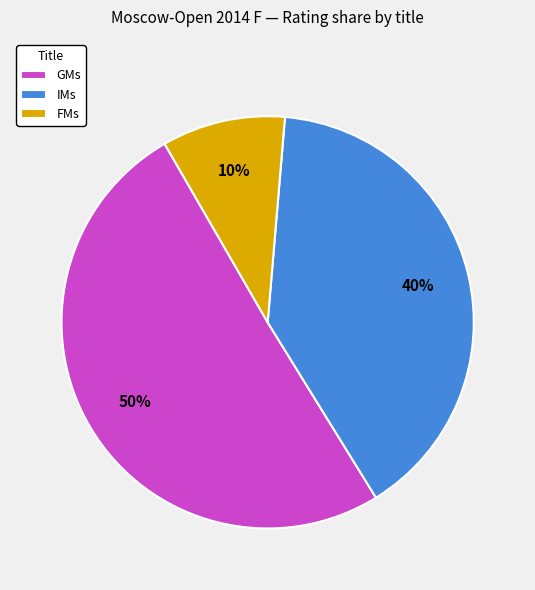

Rank the categories by value from highest to lowest.

GMs, IMs, FMs